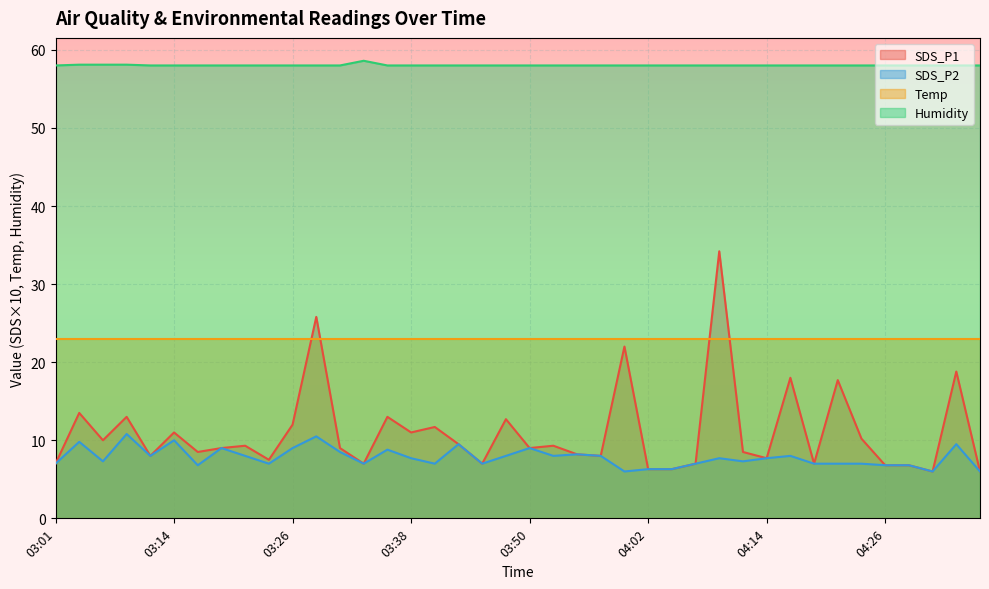

What is the difference between the SDS_P2 values at 03:28 and 04:02?

4.2